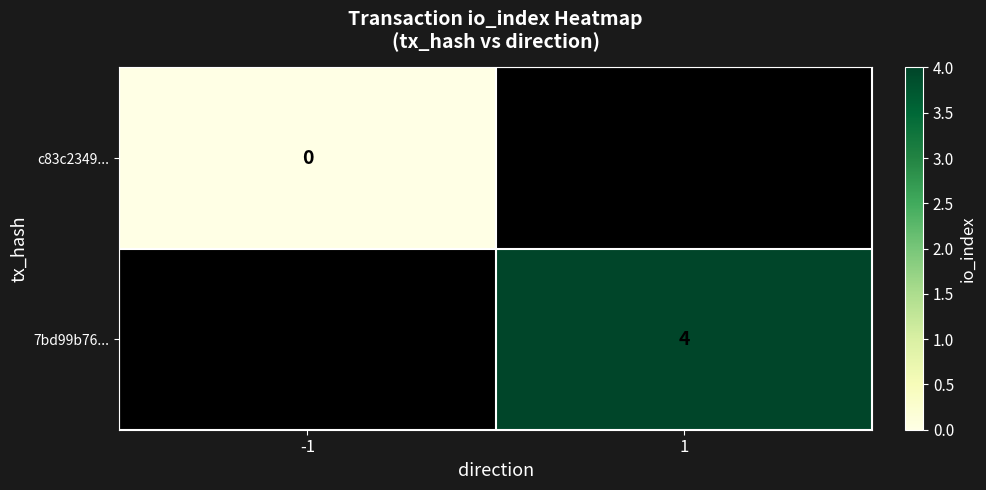

At 1, list the series in order from smallest to largest.

c83c2349..., 7bd99b76...